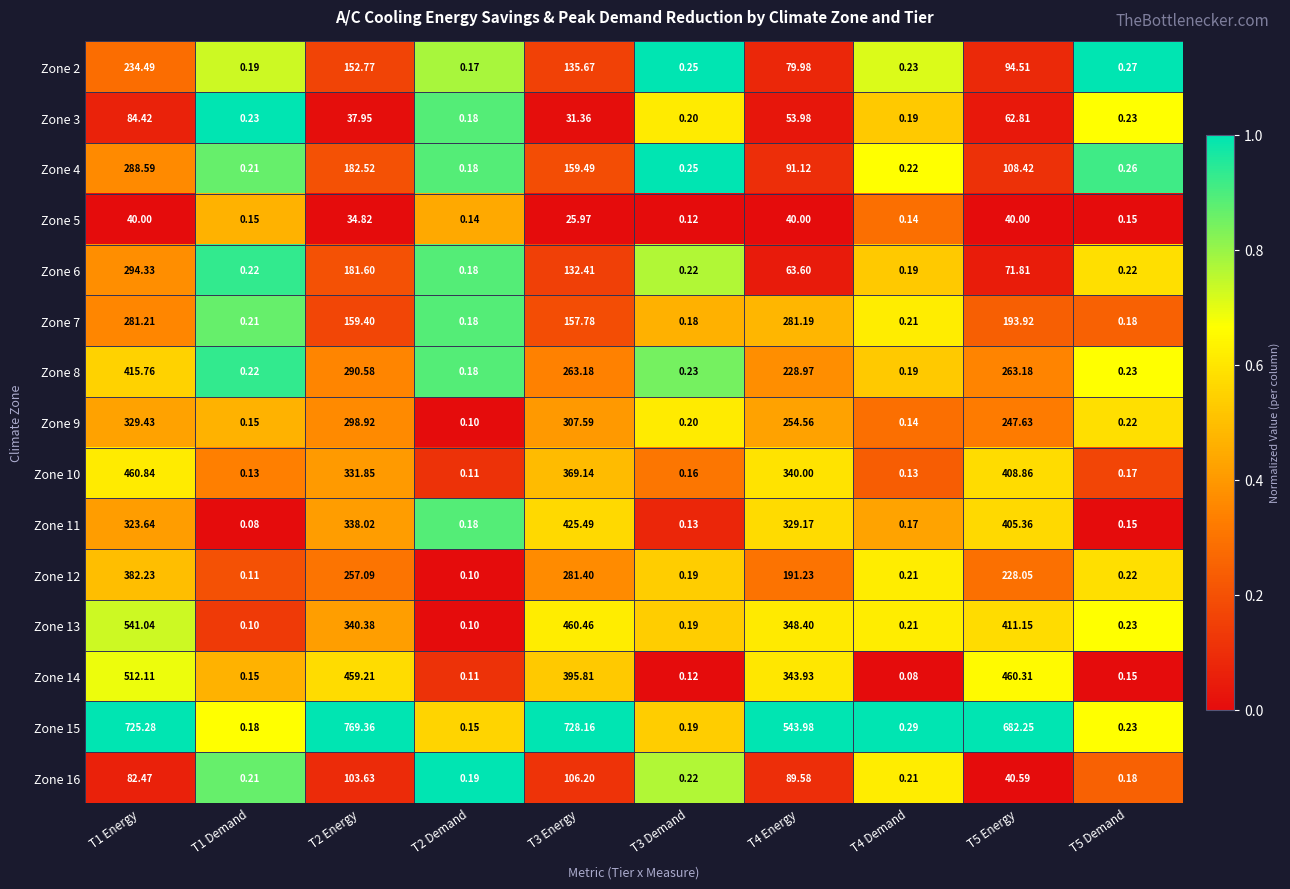

Is the value of Zone 8 at T1 Energy greater than the value of Zone 2 at T5 Energy?

Yes